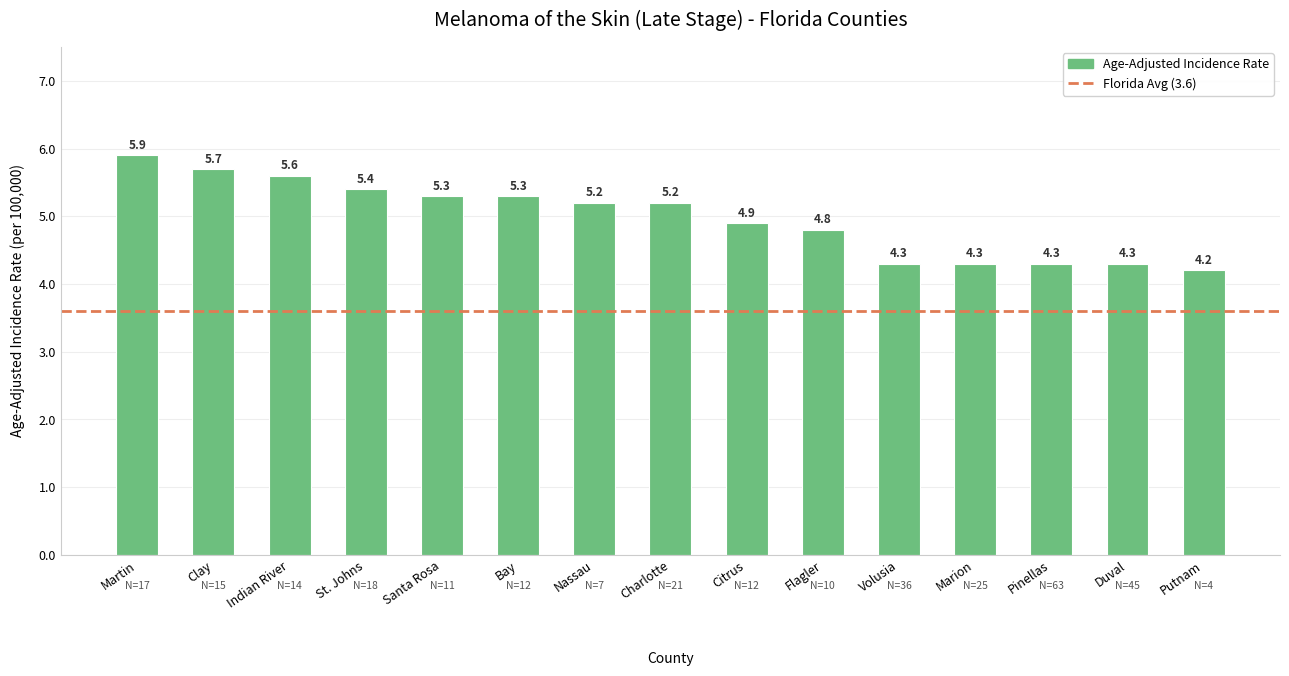

Does the chart contain stacked bars?

No